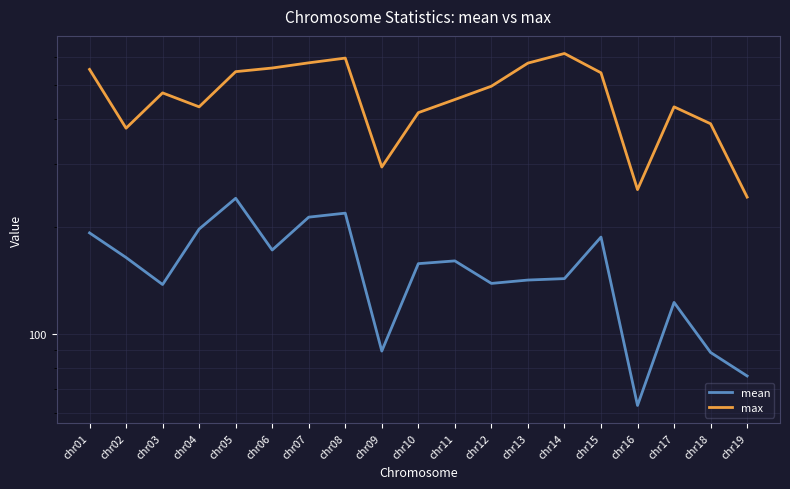

True or false: max has a value of 418.0 at chr10.

True